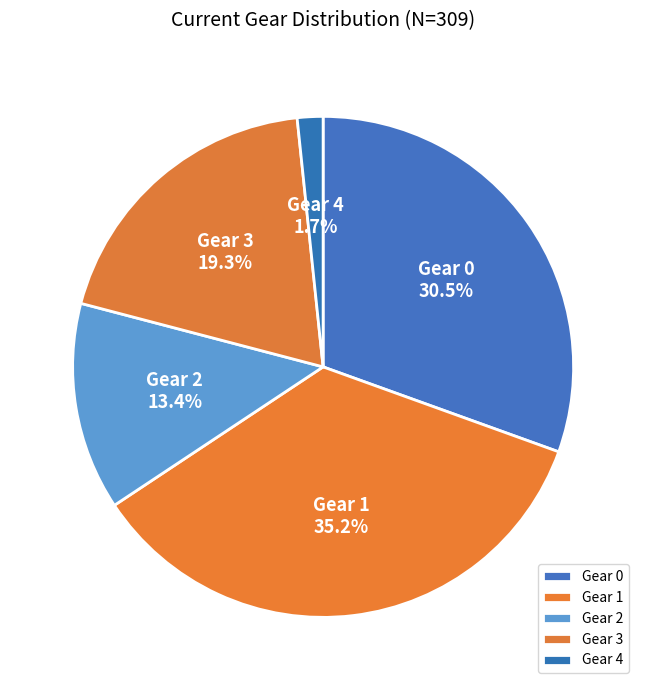

Between Gear 4 and Gear 3, which is larger?

Gear 3